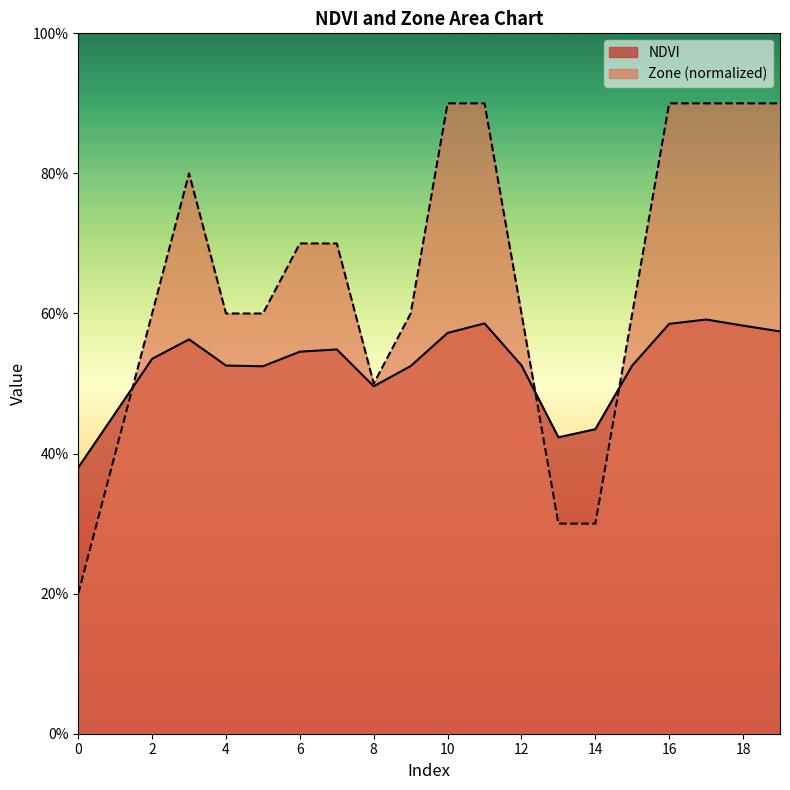

Rank the categories by Zone value from highest to lowest.

10, 11, 16, 17, 18, 19, 3, 6, 7, 2, 4, 5, 9, 12, 15, 8, 1, 13, 14, 0